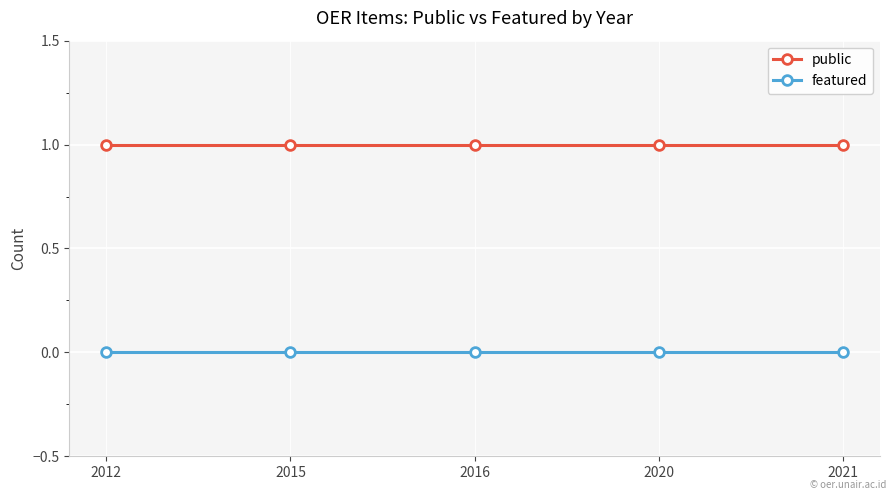

Which series has the largest total across all categories?

public